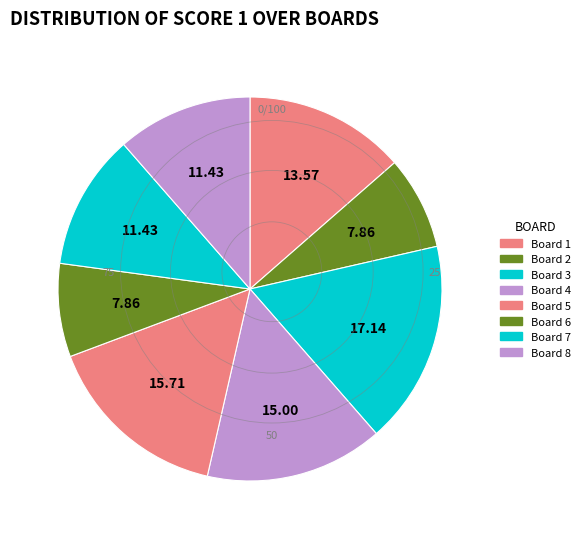

Count the number of slices in the pie.

8